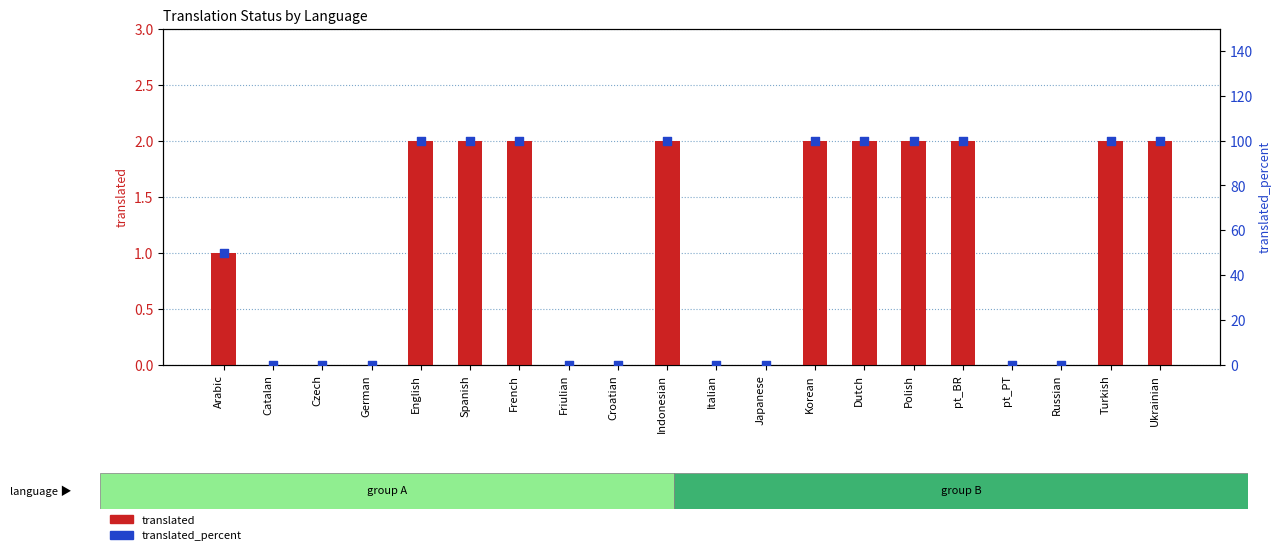

Which series contains the lowest Y value?

translated